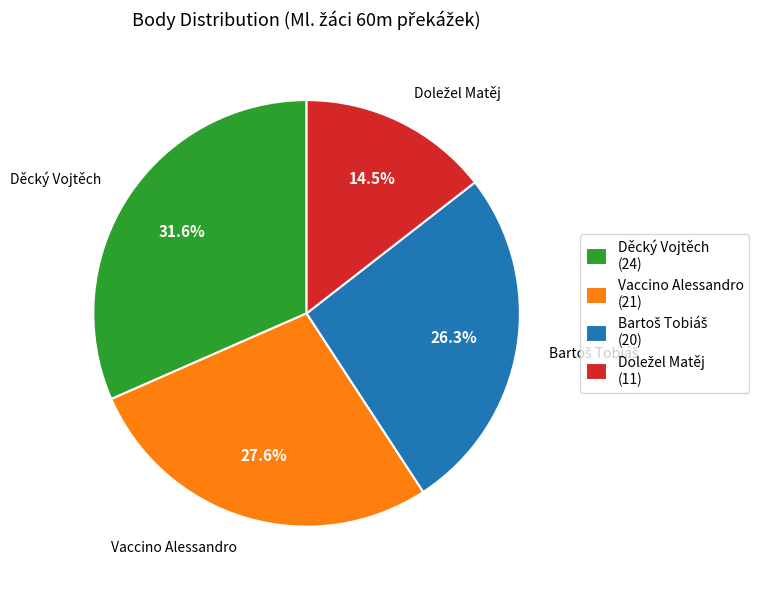

How much of the chart is everything except Děcký Vojtěch (24)?

68.4%